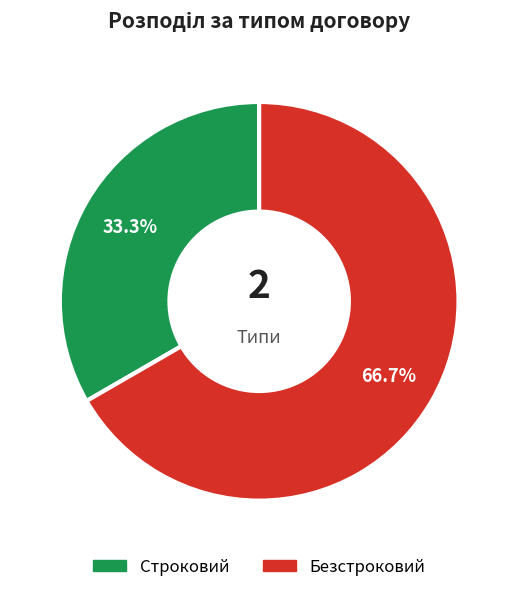

Which category has the smallest portion of the pie?

Строковий